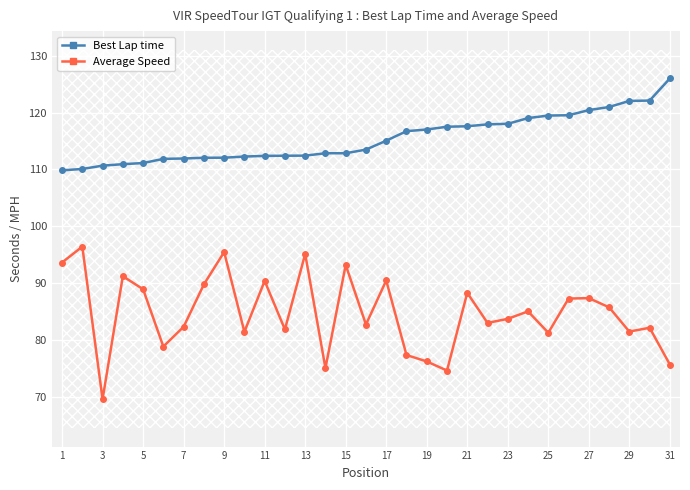

The Average Speed series shows 93.6 at 1. True or false?

True